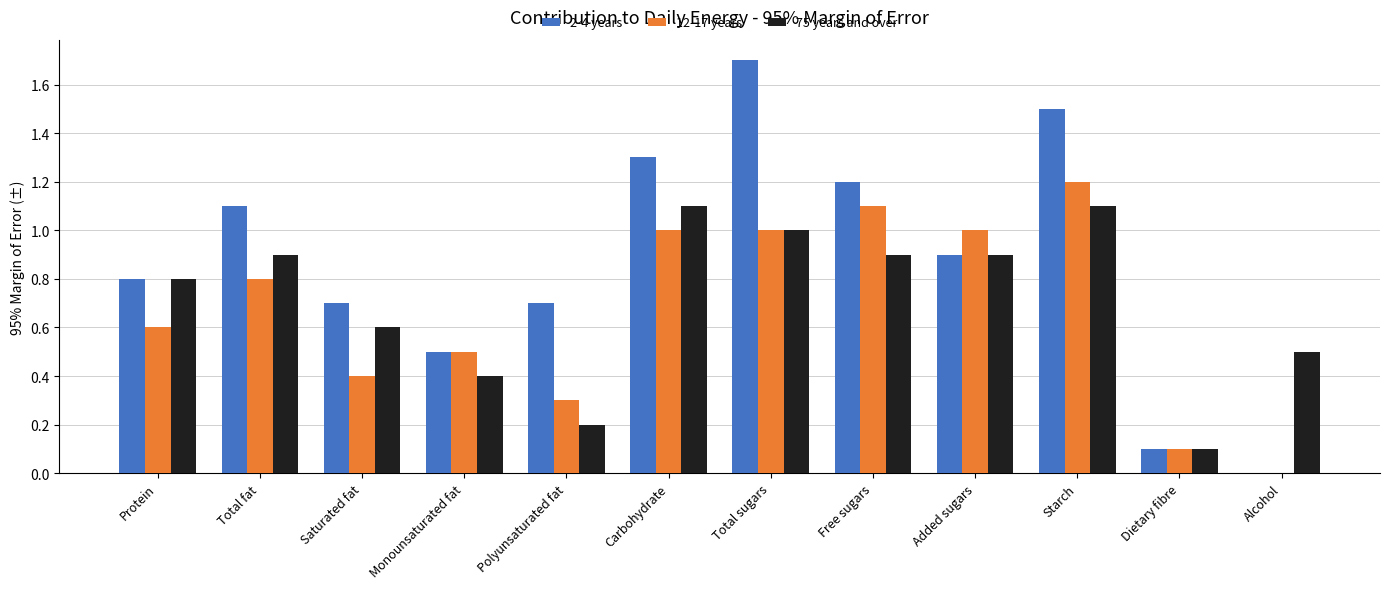

Which series has the largest total across all categories?

2-4 years